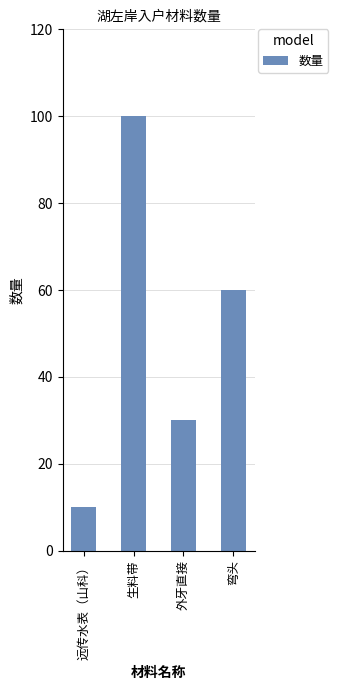

How many bars are there in total?

4